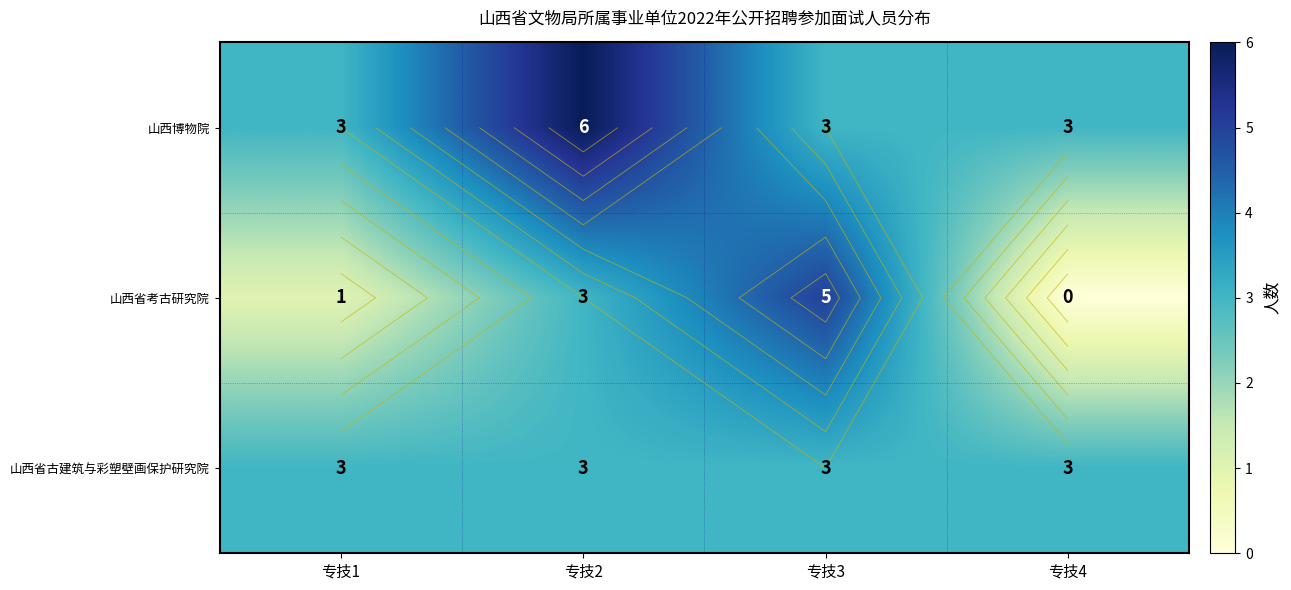

At which category is the sum across all series the highest?

专技2